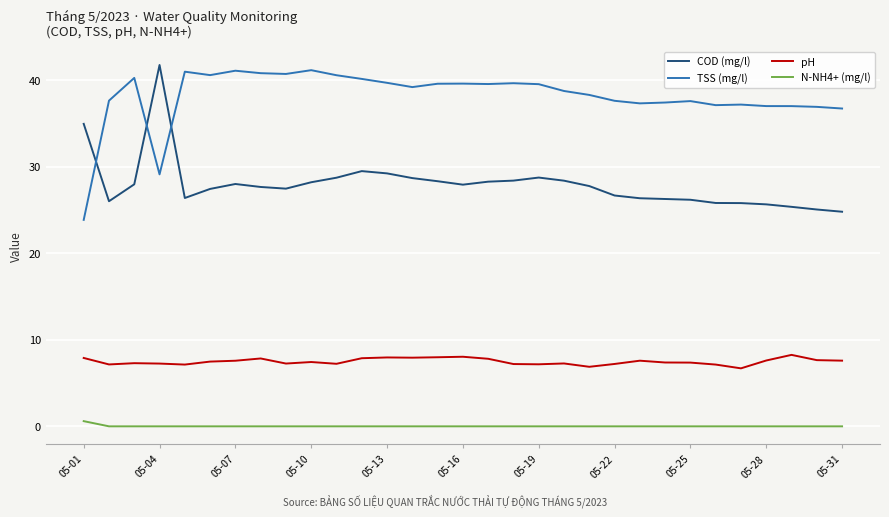

What is the minimum value for pH?

6.7